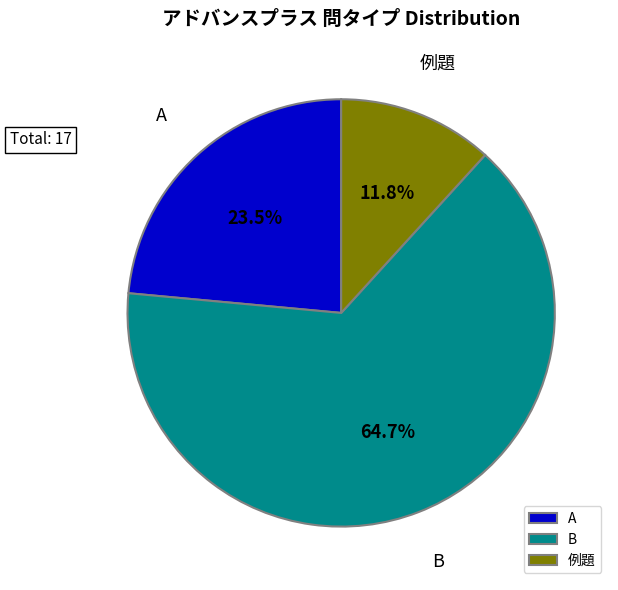

Is 例題 the majority of the pie?

No